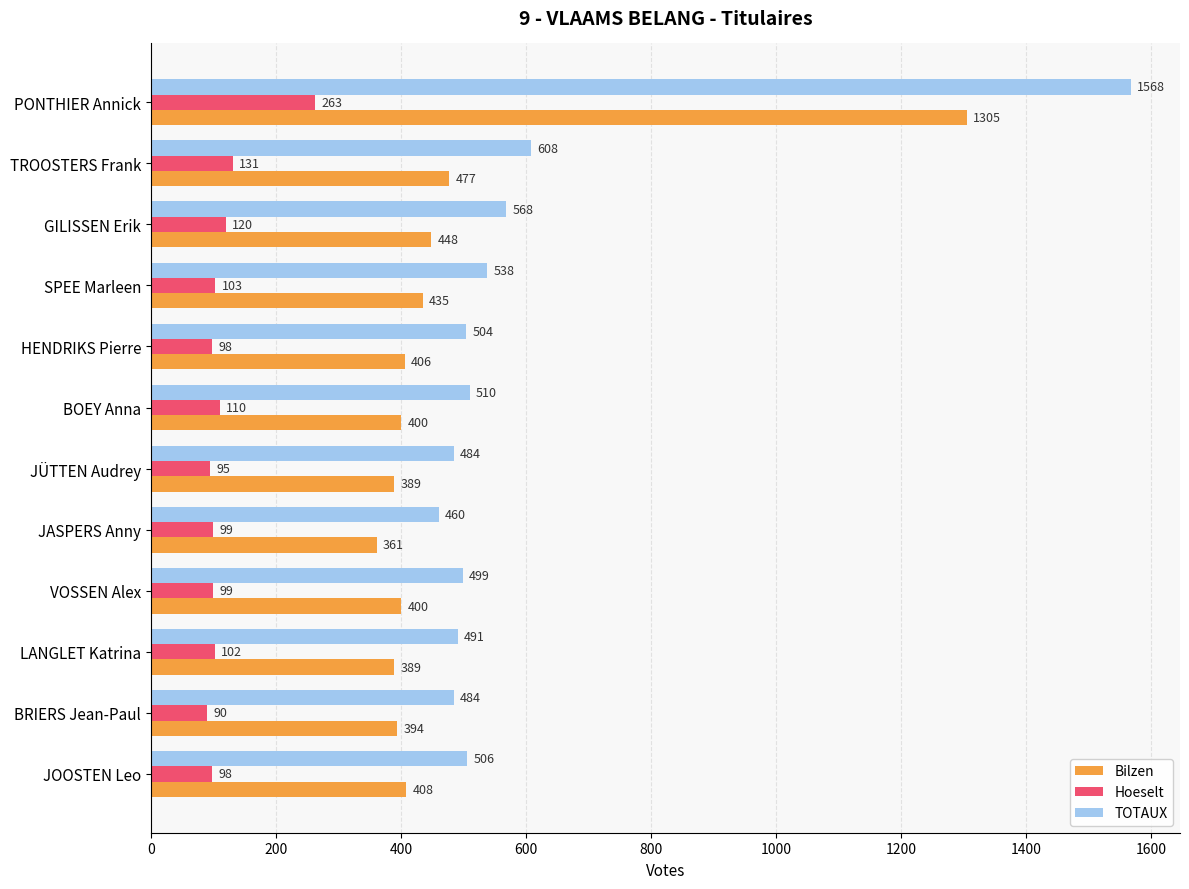

Is the value of Bilzen at TROOSTERS Frank greater than the value of TOTAUX at TROOSTERS Frank?

No